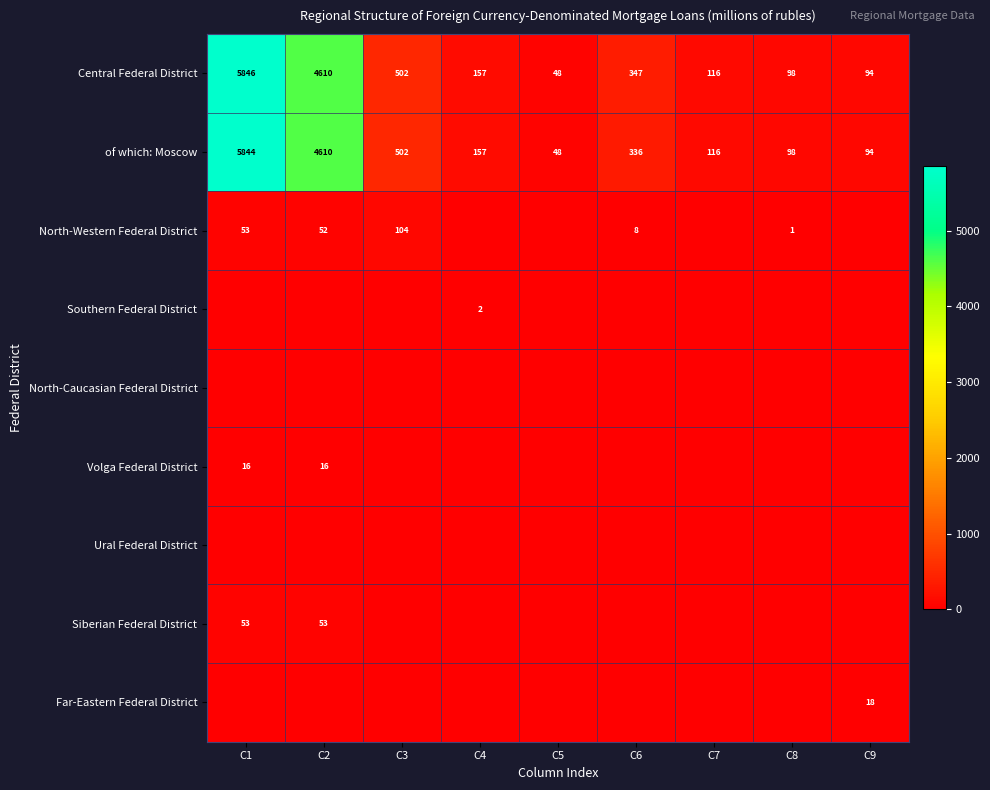

What is the sum of the of which: Moscow values at C1 and C2?

10454